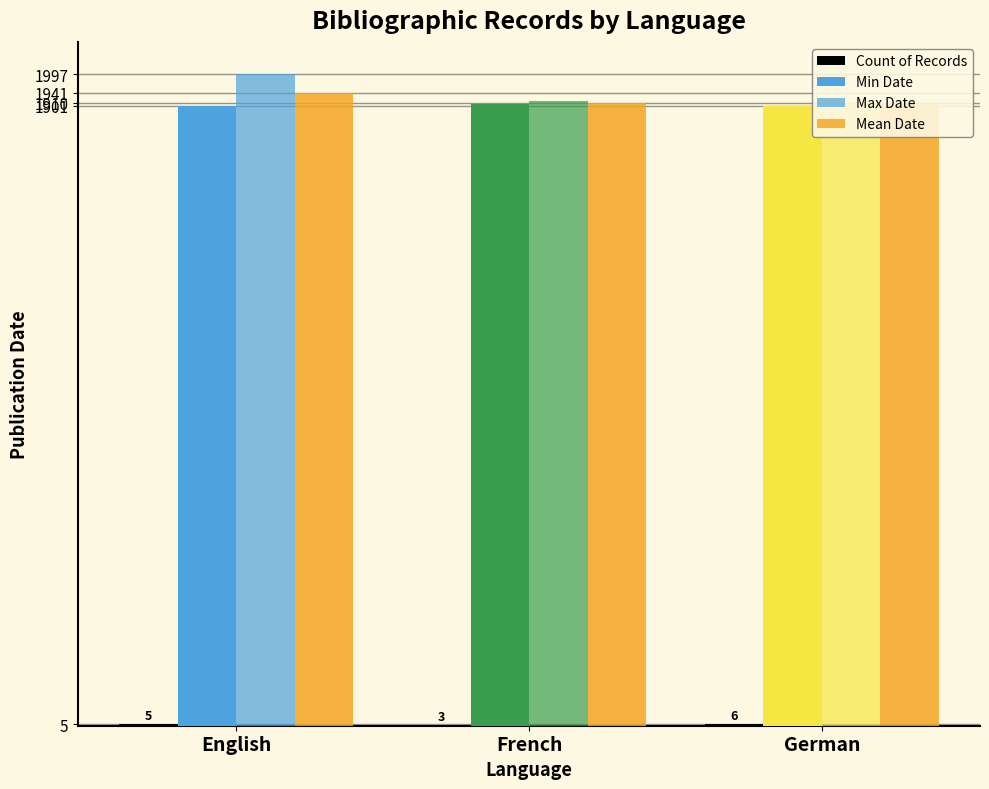

Rank the series at French from lowest to highest value.

Count of Records, Min Date, Mean Date, Max Date